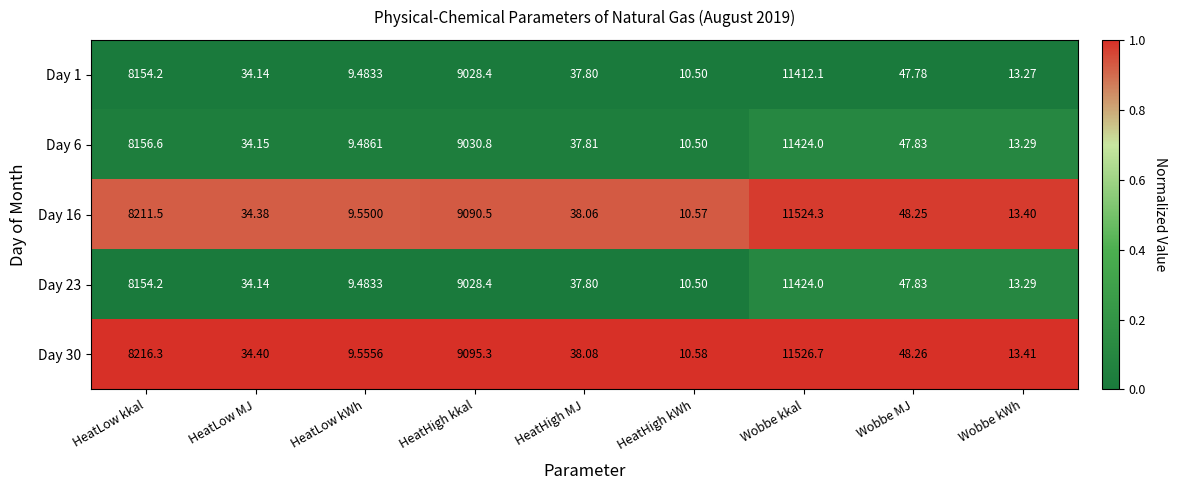

Which label corresponds to the largest value in the chart?

Wobbe kkal